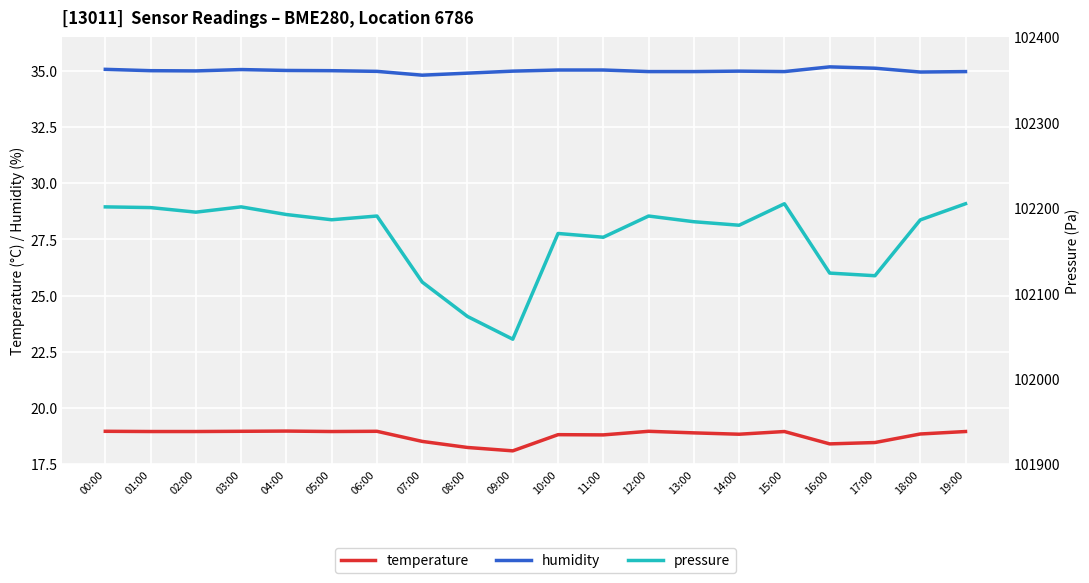

List the labels in order of humidity value, largest first.

16:00, 17:00, 00:00, 03:00, 10:00, 11:00, 04:00, 01:00, 05:00, 02:00, 09:00, 14:00, 06:00, 12:00, 13:00, 15:00, 19:00, 18:00, 08:00, 07:00